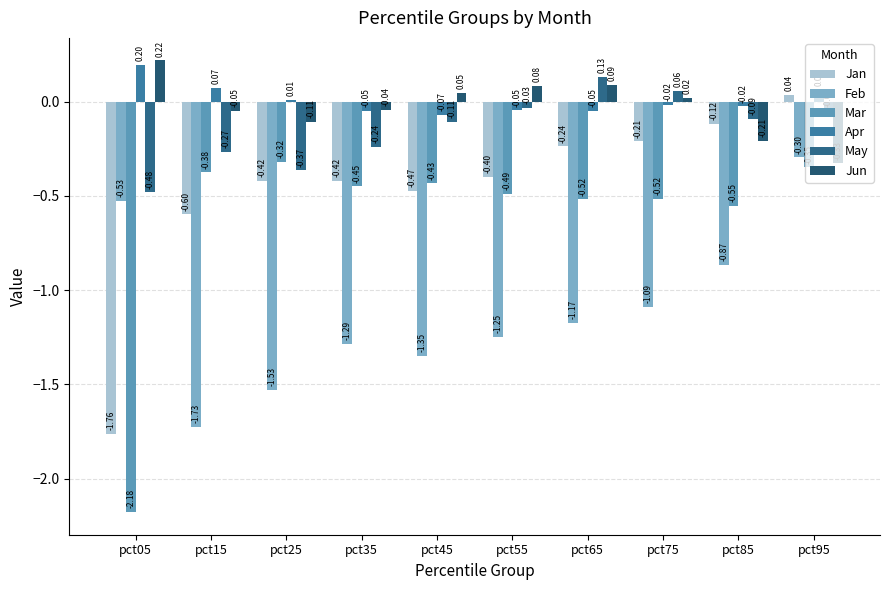

What is the value of the Mar bar at the 6th from the left?

-0.5